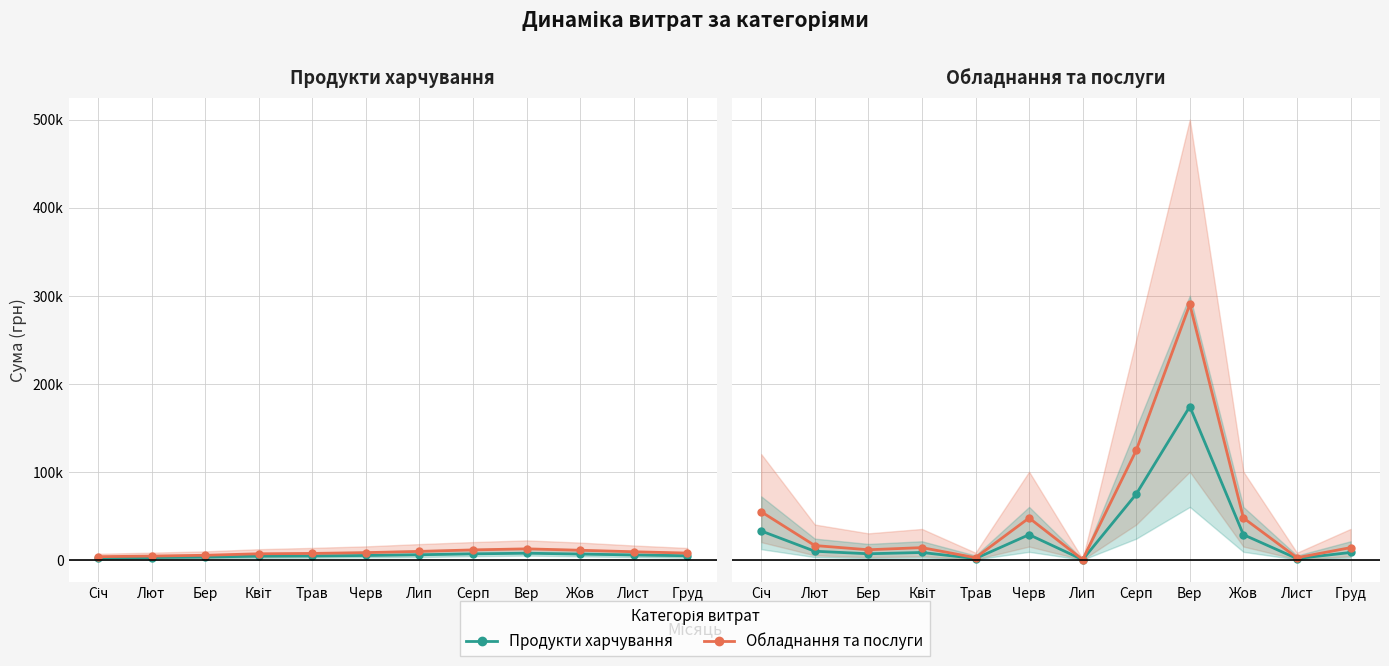

How many lines are shown in the chart?

2